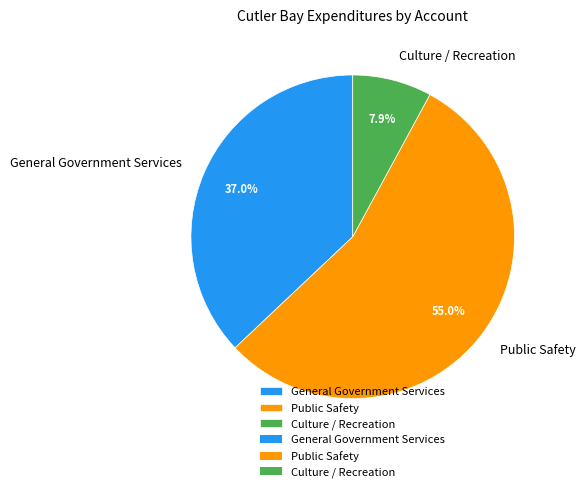

Rank the categories by value from highest to lowest.

Public Safety, General Government Services, Culture / Recreation